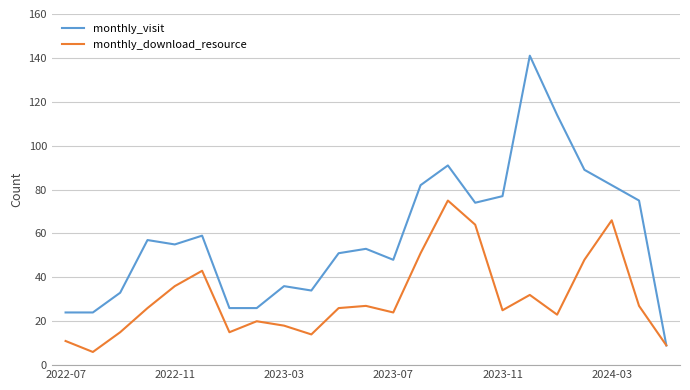

True or false: monthly_download_resource has more than 1 interior local peaks.

True